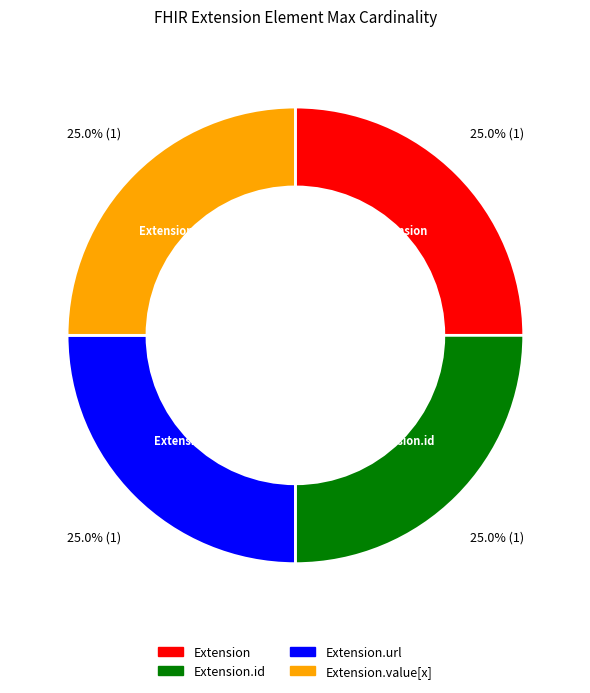

Does any single category account for the majority?

No